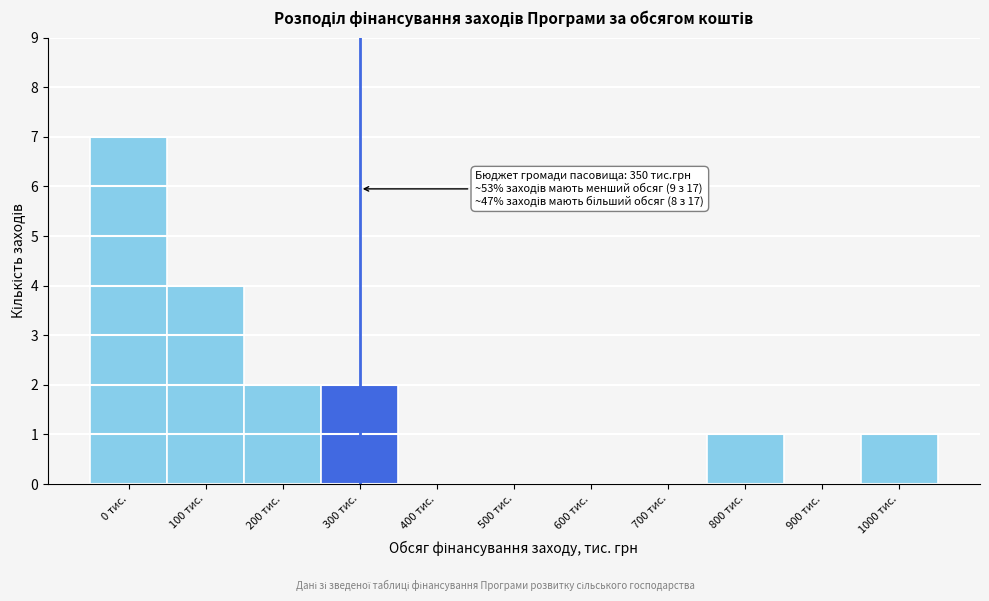

Reading left to right, what are all the values shown in this chart?

0 тис.=7	100 тис.=4	200 тис.=2	300 тис.=2	400 тис.=0	500 тис.=0	600 тис.=0	700 тис.=0	800 тис.=1	900 тис.=0	1000 тис.=1